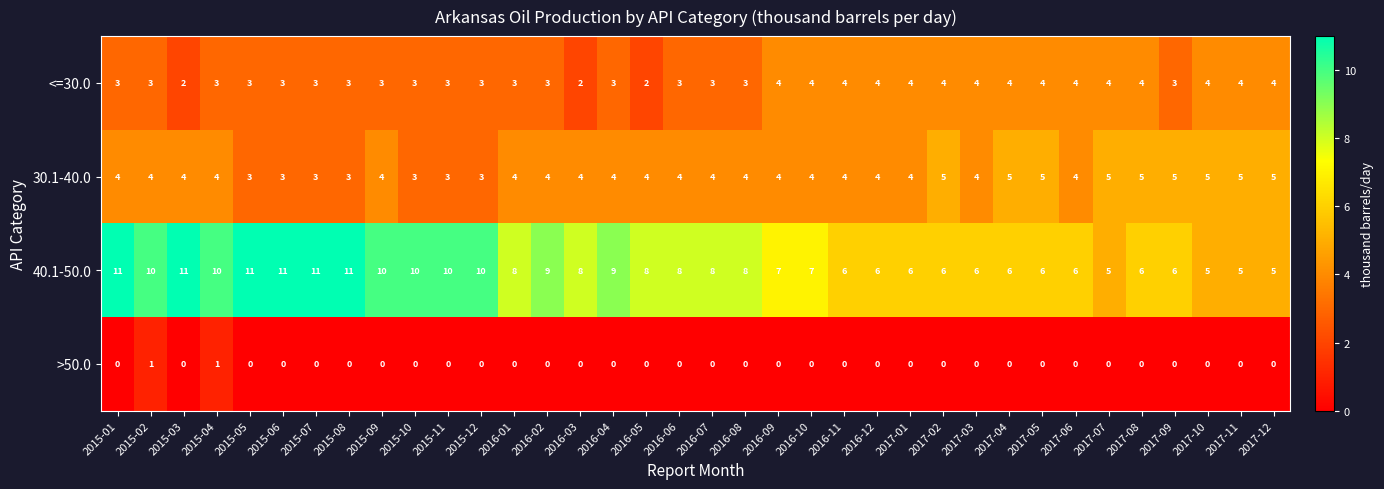

Is the value of <=30.0 at 2017-02 greater than the value of >50.0 at 2015-08?

Yes